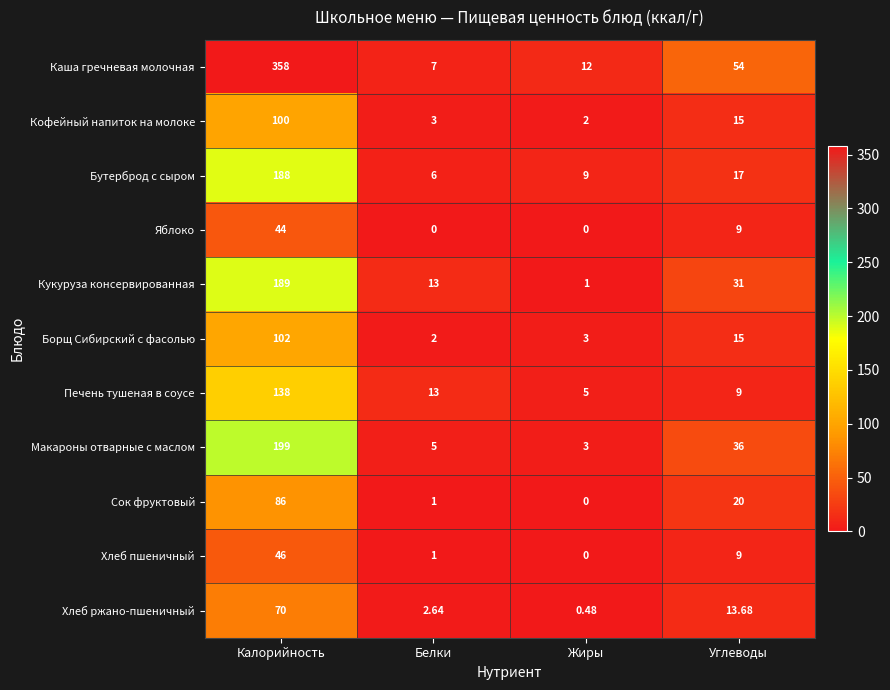

How many values in the Макароны отварные с маслом series are below 36?

2